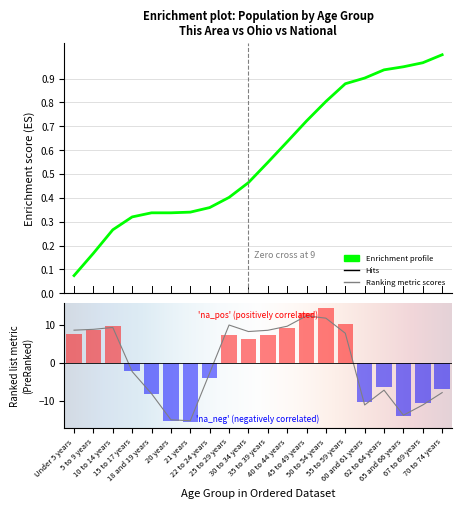

Reading left to right, extract all data points from this chart.

Ohio: 7.5	8.6	9.7	-2.1	-8.3	-15.3	-15.6	-3.9	7.4	6.3	7.4	9.1	13.0	14.3	10.2	-10.4	-6.4	-13.9	-10.6	-6.8
National: 8.5	8.8	9.3	-2.3	-8.1	-15.0	-15.2	-2.7	9.9	8.2	8.5	9.6	12.3	11.7	7.7	-11.1	-7.2	-13.8	-11.1	-7.9